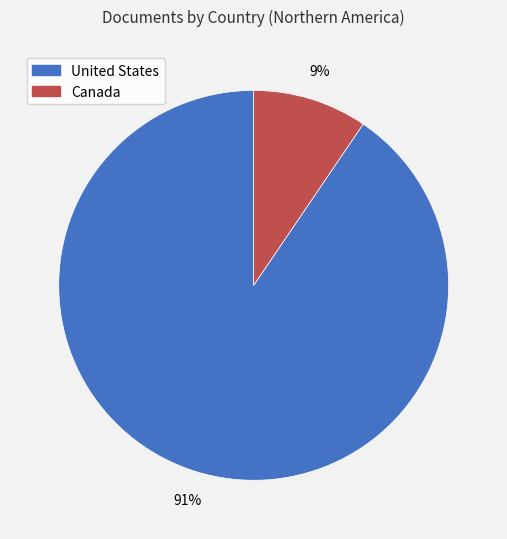

The Canada slice represents 9% of the pie. True or false?

True